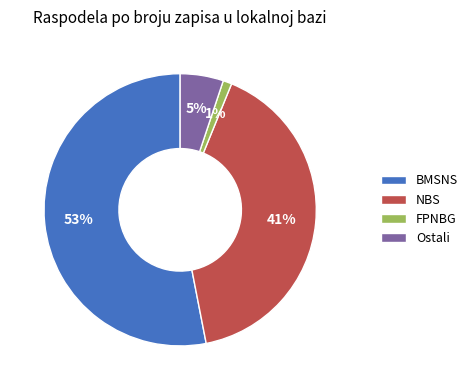

To the nearest percent, what is the difference between the largest and smallest slice percentages?

52%